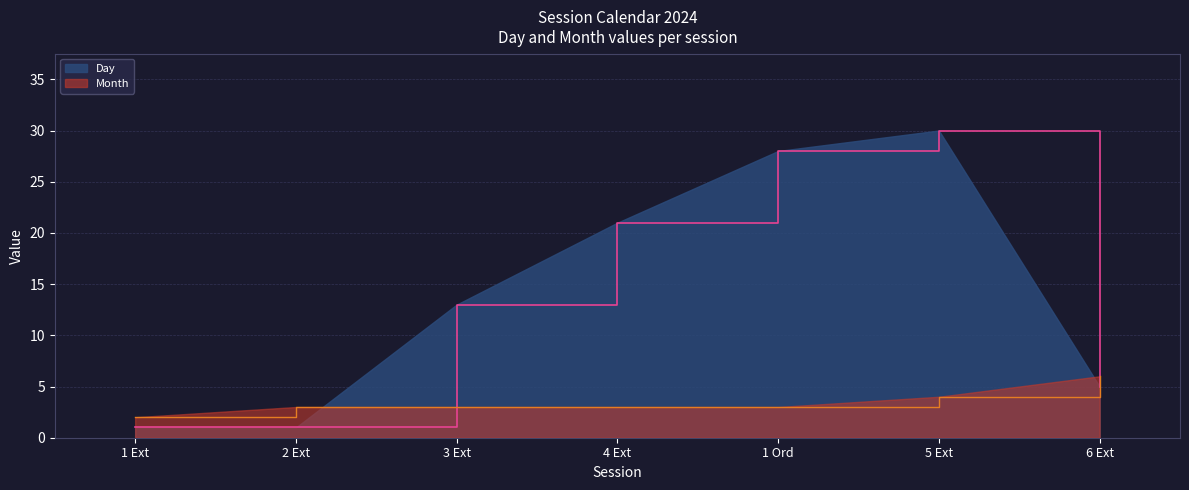

Between 4 Ext and 1 Ord, which series saw the biggest shift?

Day